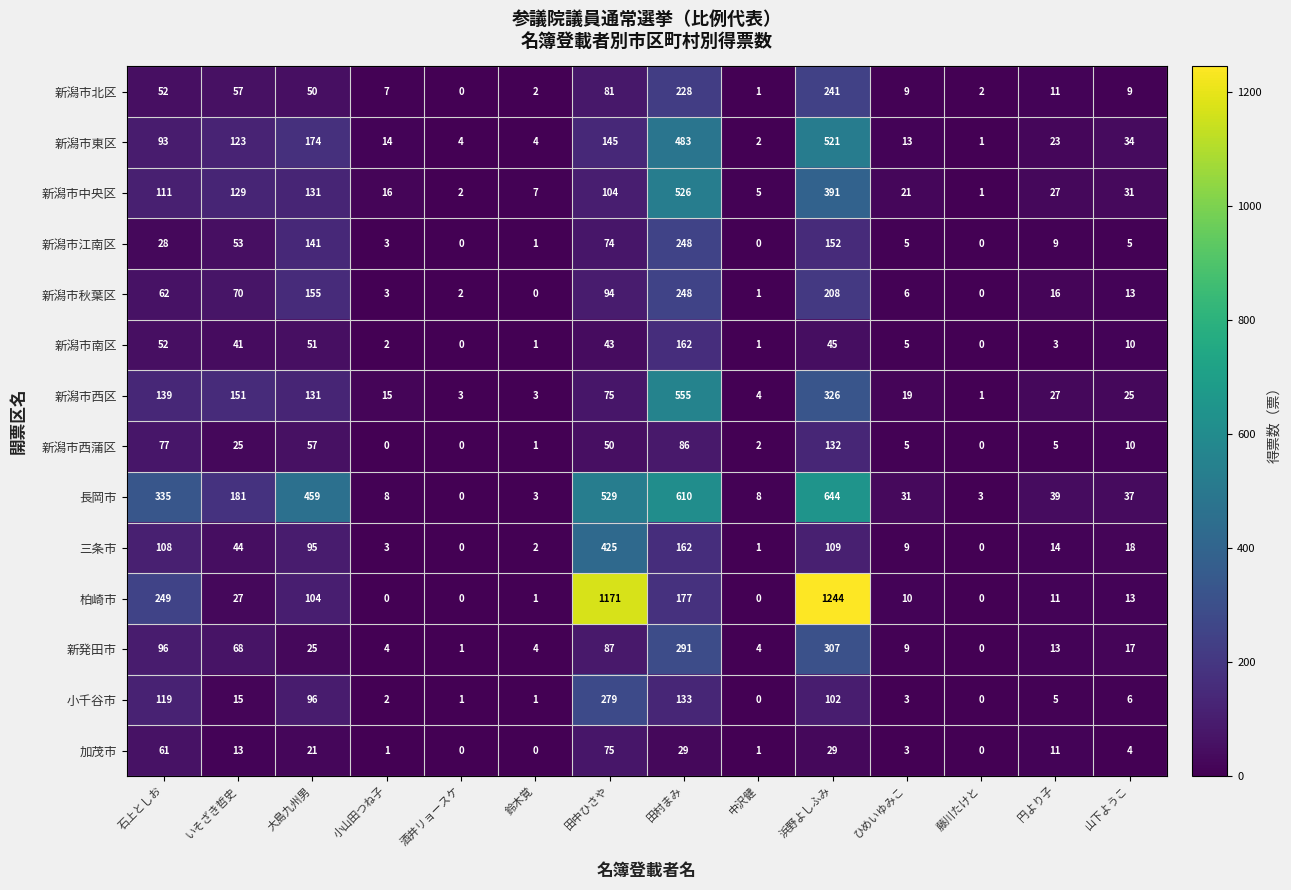

At how many categories does at least one series exceed 357?

4